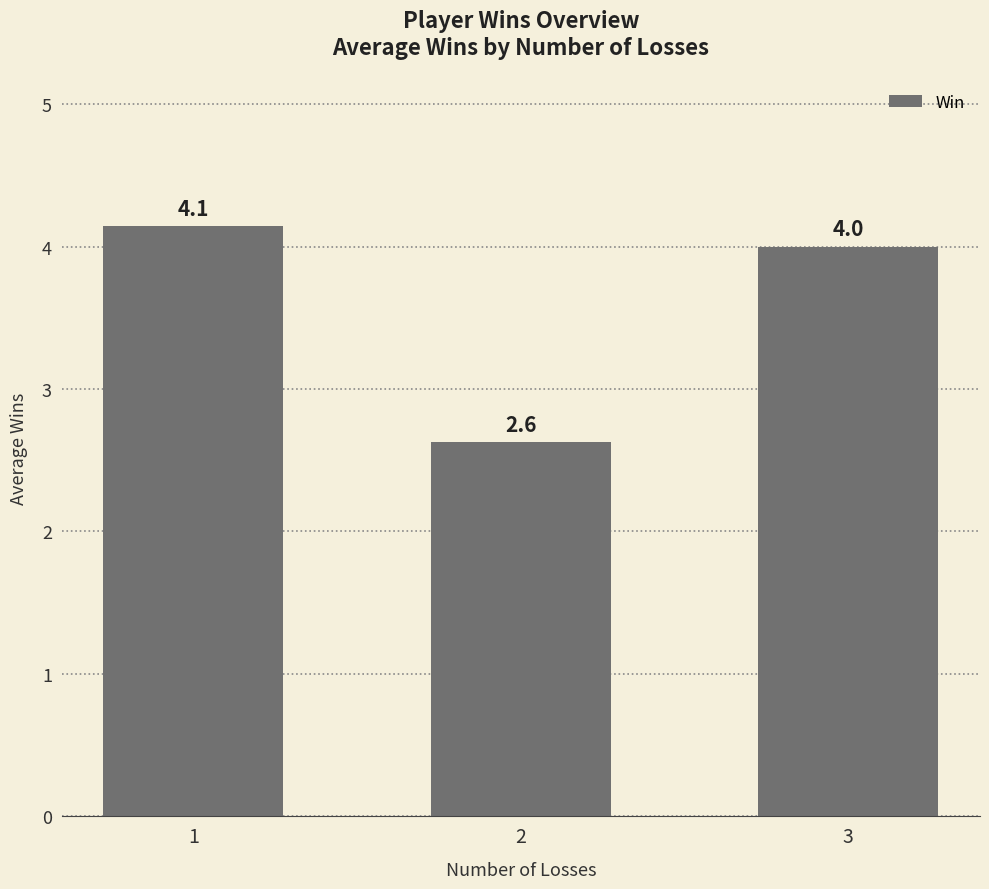

Approximately how many times larger is the value at 2 compared to 3?

0.7